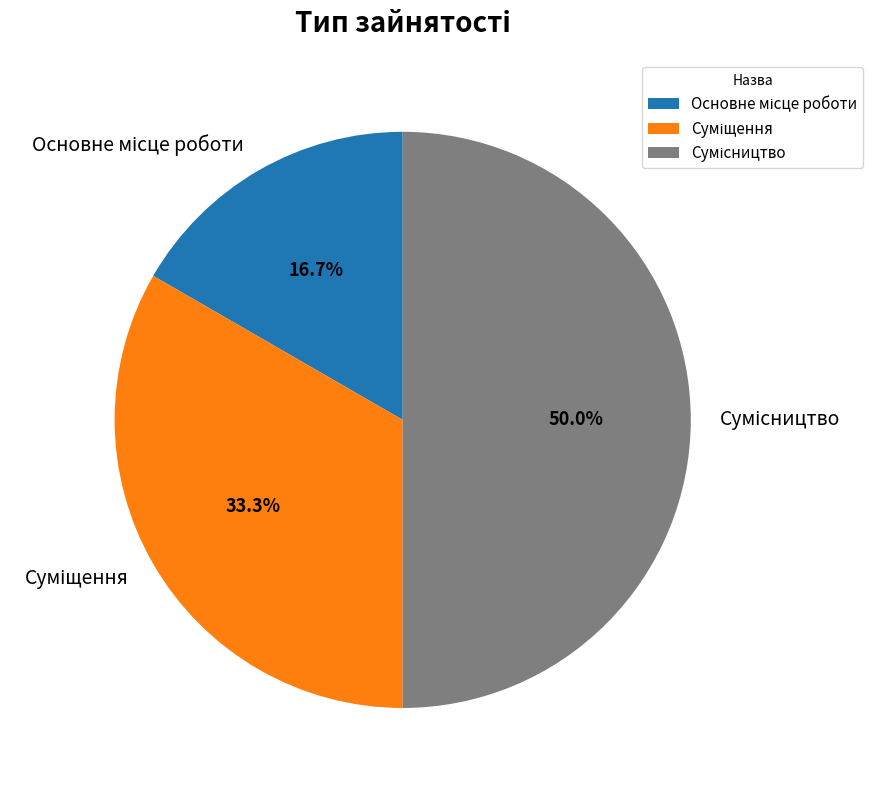

Rank the categories by value from highest to lowest.

Сумісництво, Суміщення, Основне місце роботи